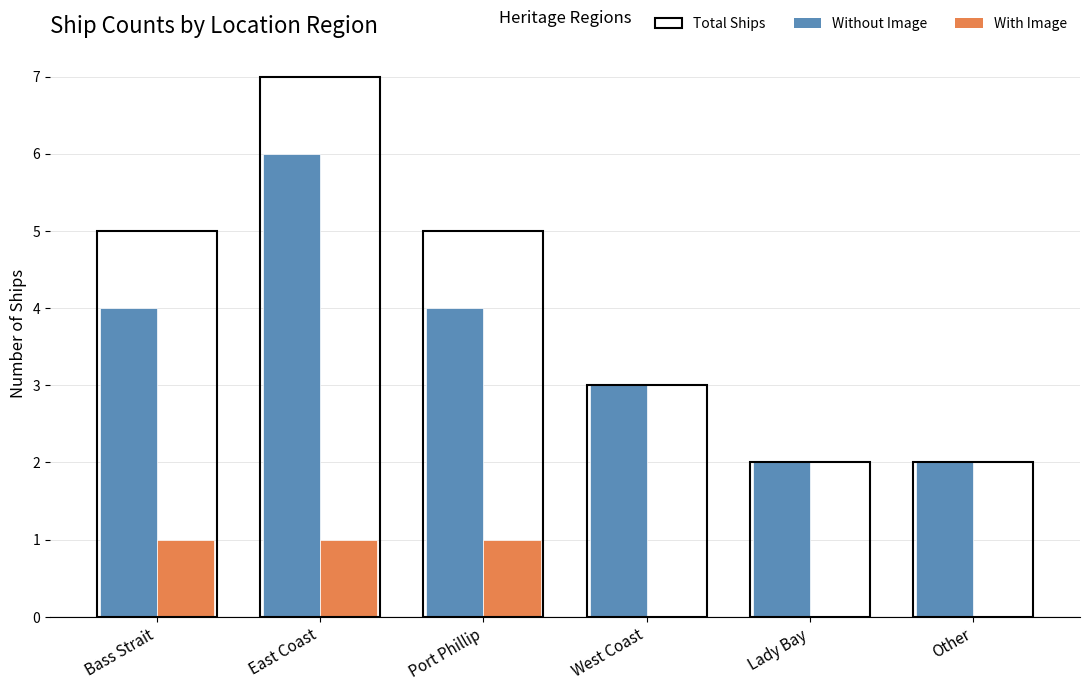

How many categories are shown in the chart?

6